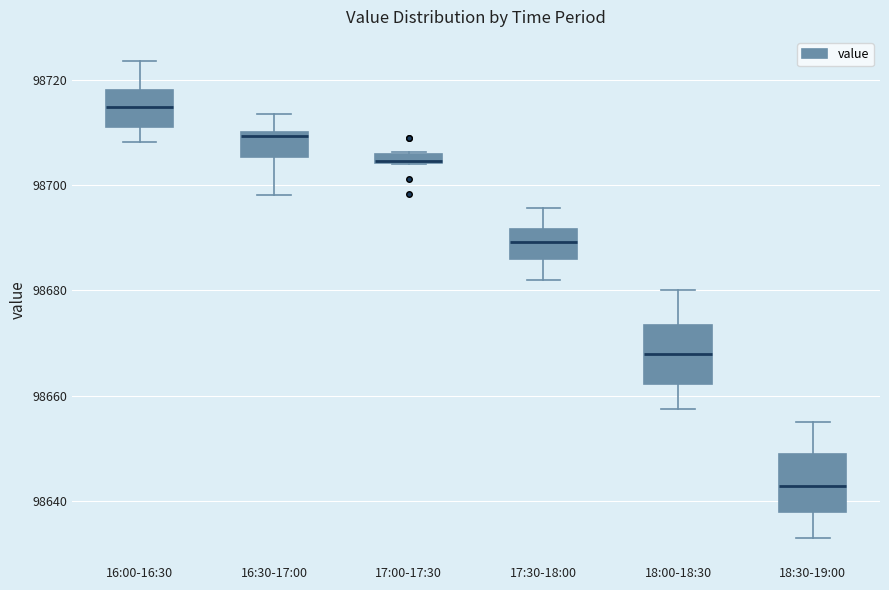

Where is the lower edge of the box for 18:30-19:00 on the y-axis? The values are not printed on the chart, so give them approximately, as read against the axis.

98638